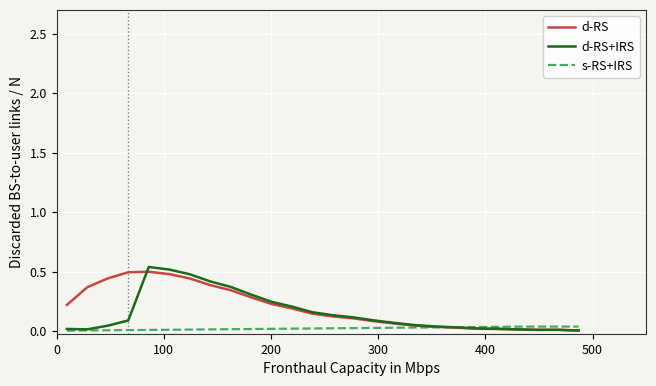

What are all the series names shown in the legend?

d-RS, d-RS+IRS, s-RS+IRS